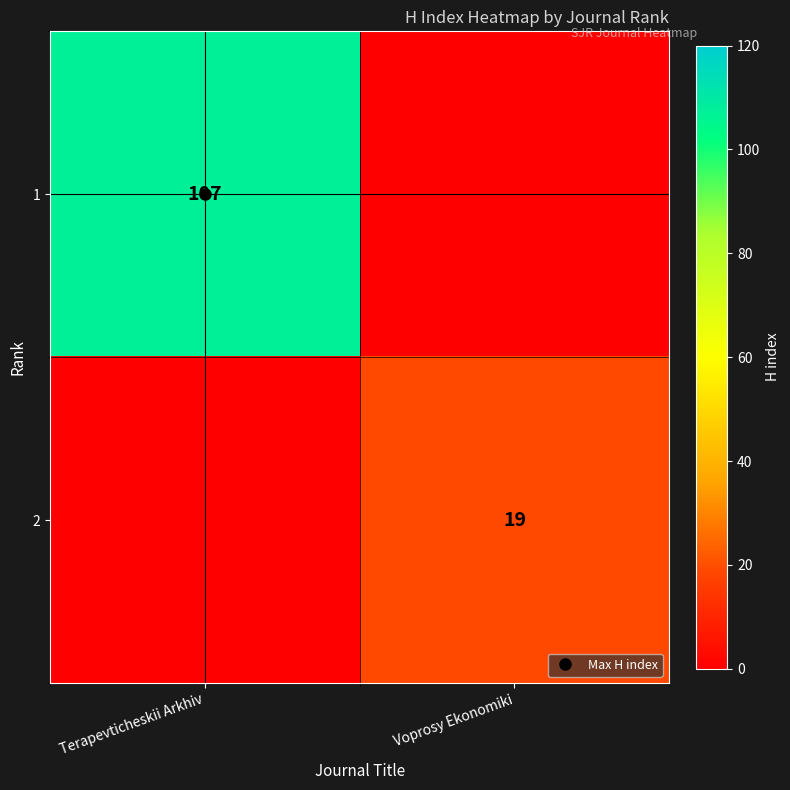

List the labels in order of 1 value, smallest first.

Voprosy Ekonomiki, Terapevticheskii Arkhiv